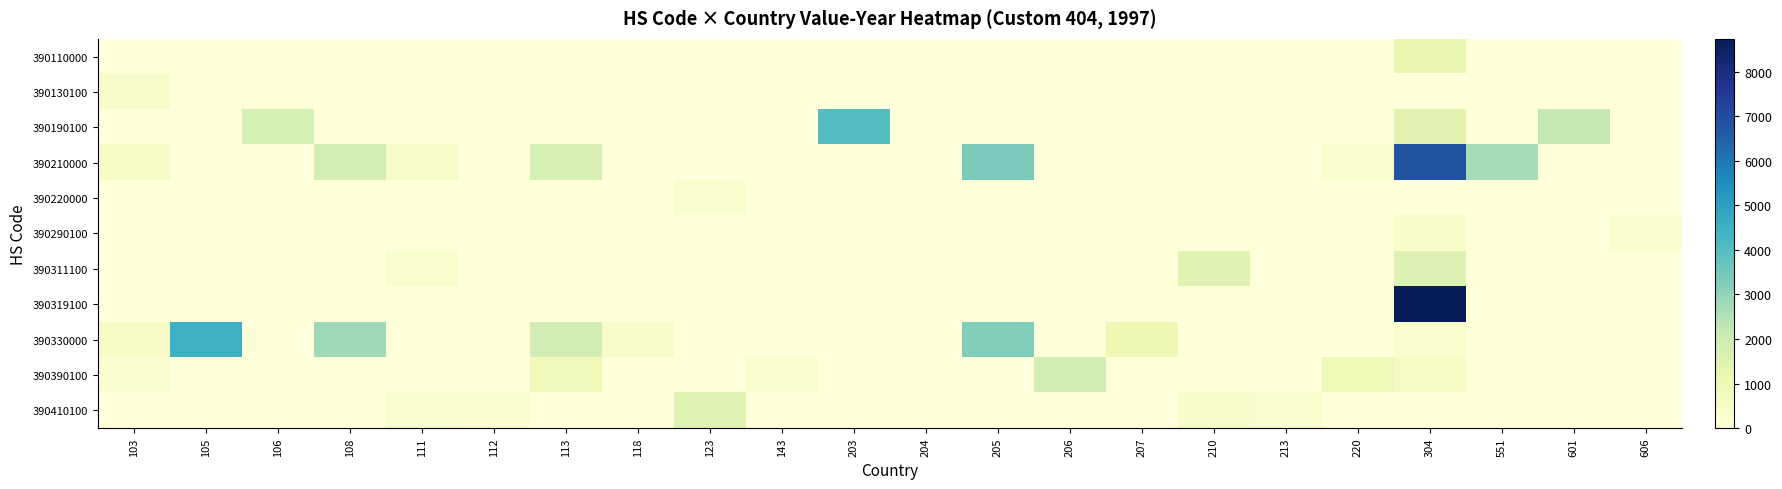

At how many categories does at least one series exceed 6036?

1